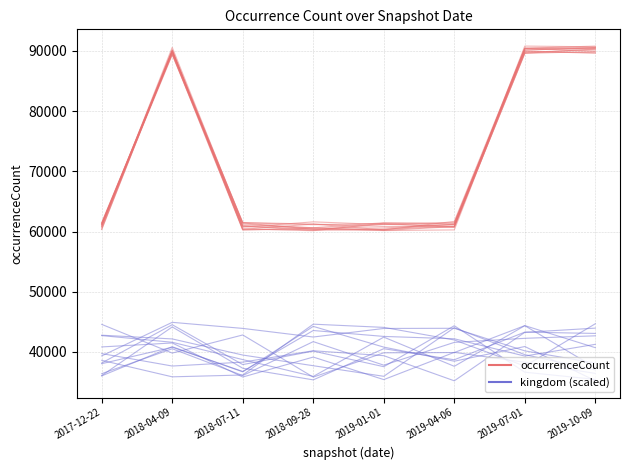

Which label corresponds to the smallest value in the chart?

2018-04-09